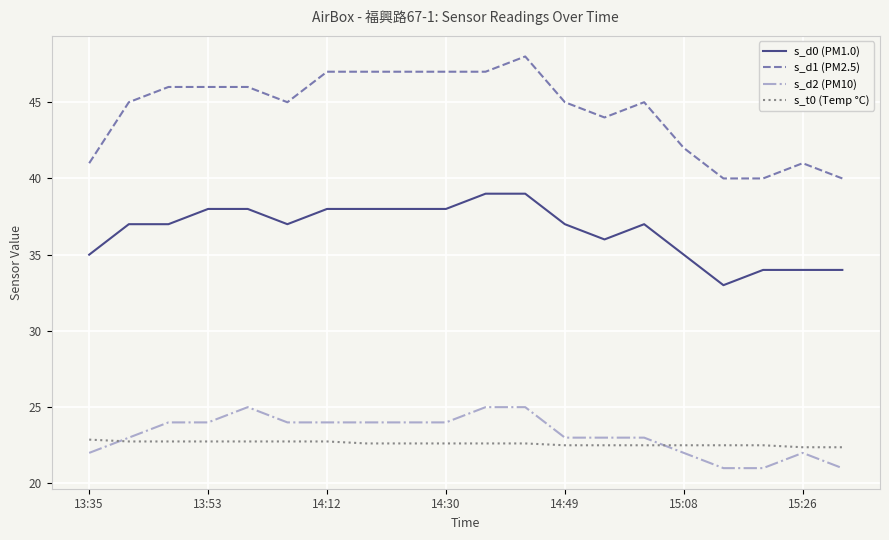

Which series has the widest spread of values?

s_d1 (PM2.5)